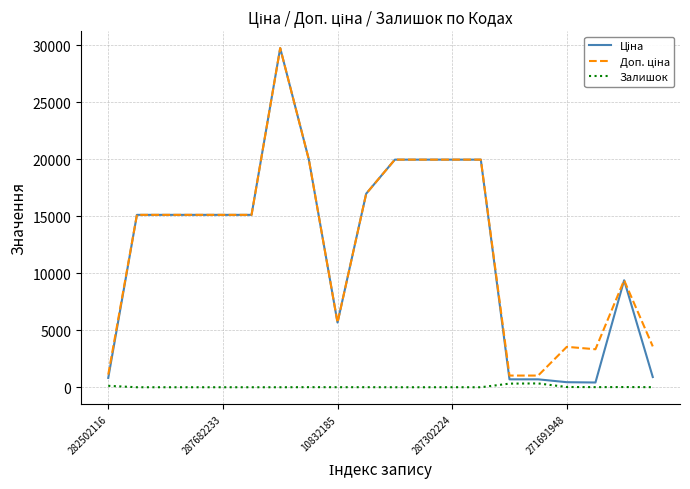

What is the sum of all Залишок values?

854.0